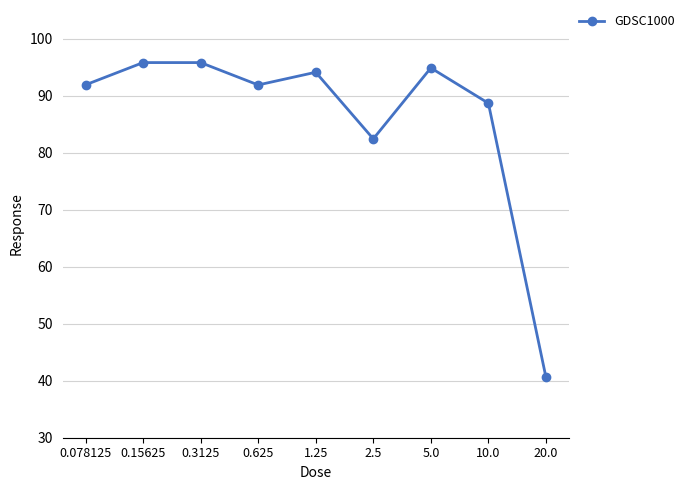

True or false: the data has more than 0 interior local peaks.

True